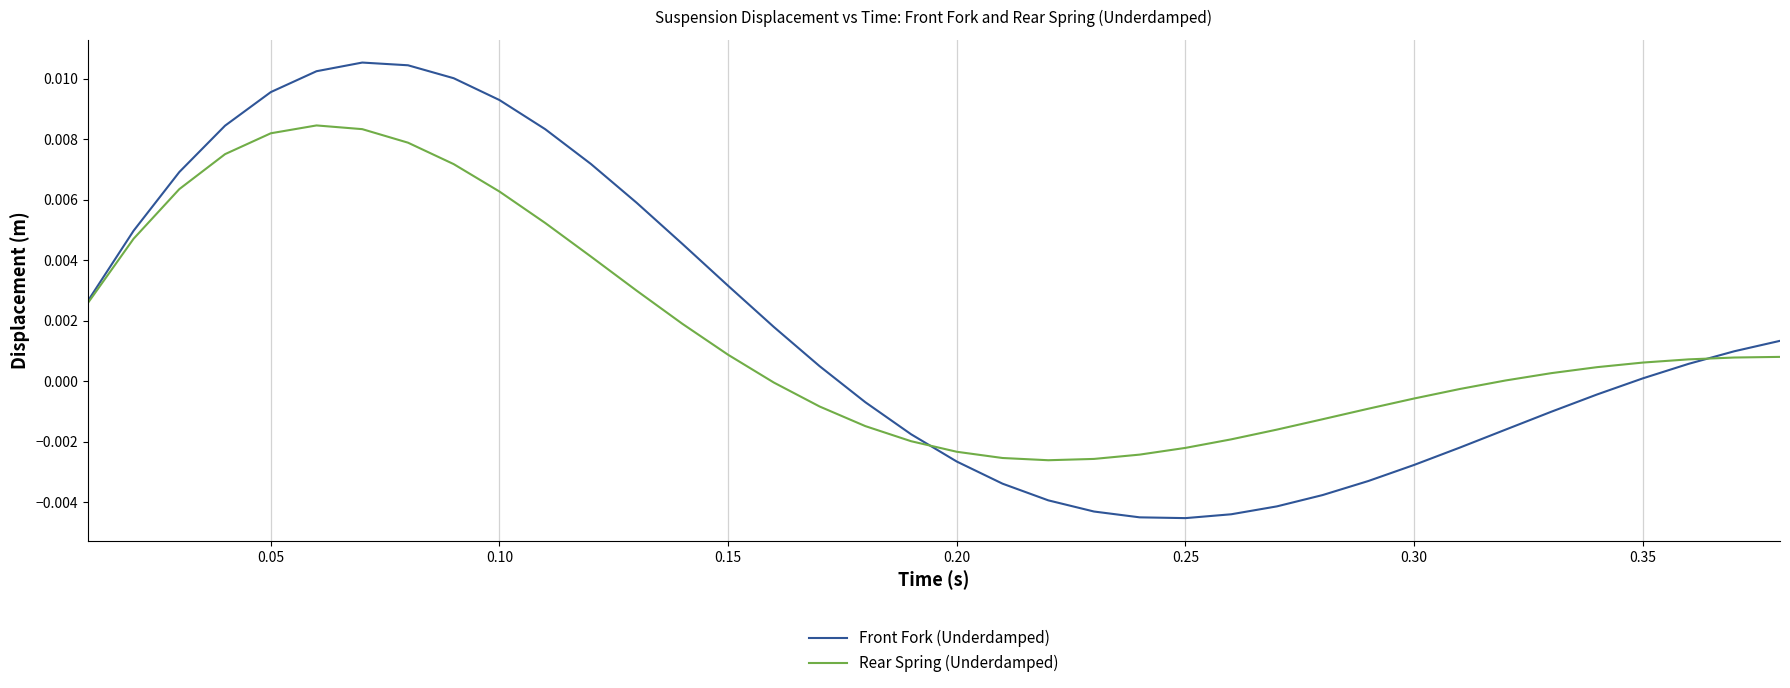

Which series has the largest range (max minus min)?

Front Fork (Underdamped)